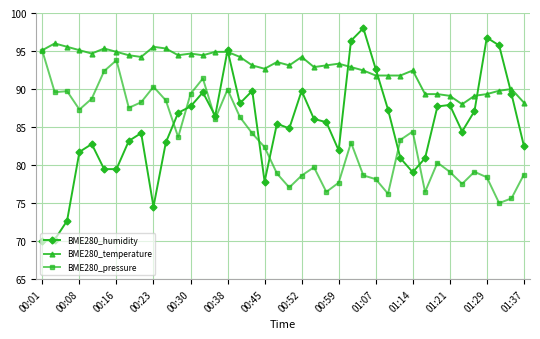

Rank the series by their average value, from highest to lowest.

BME280_temperature, BME280_humidity, BME280_pressure